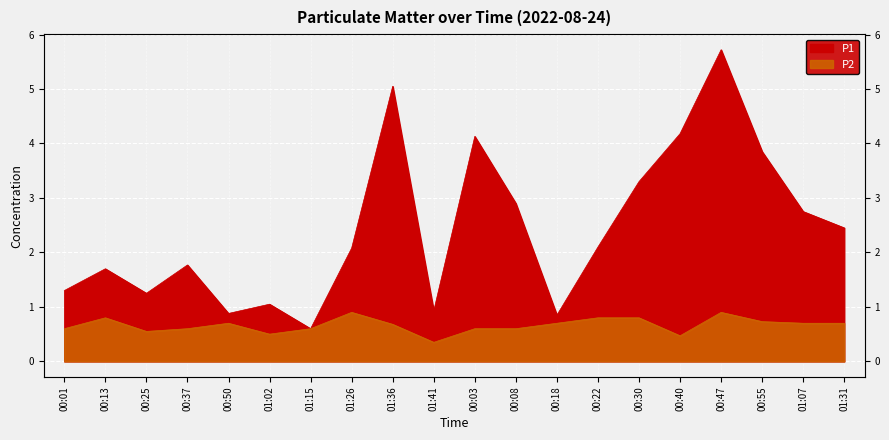

What is the value of the P1 point at the 10th from the left?

0.9